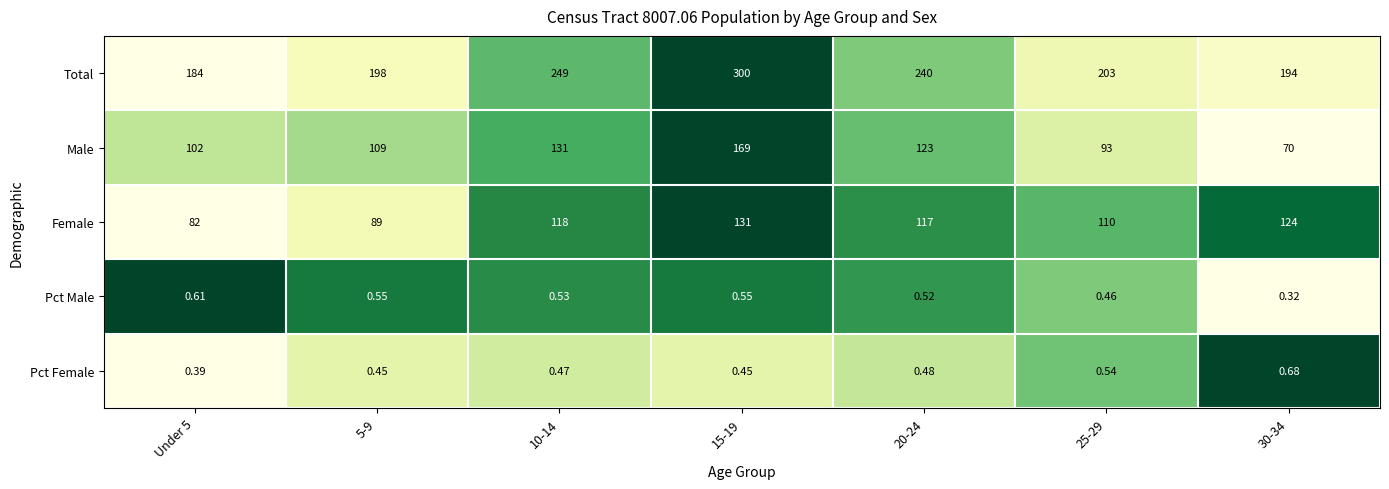

Rank the series by their maximum value, from lowest to highest.

Pct Male, Pct Female, Female, Male, Total